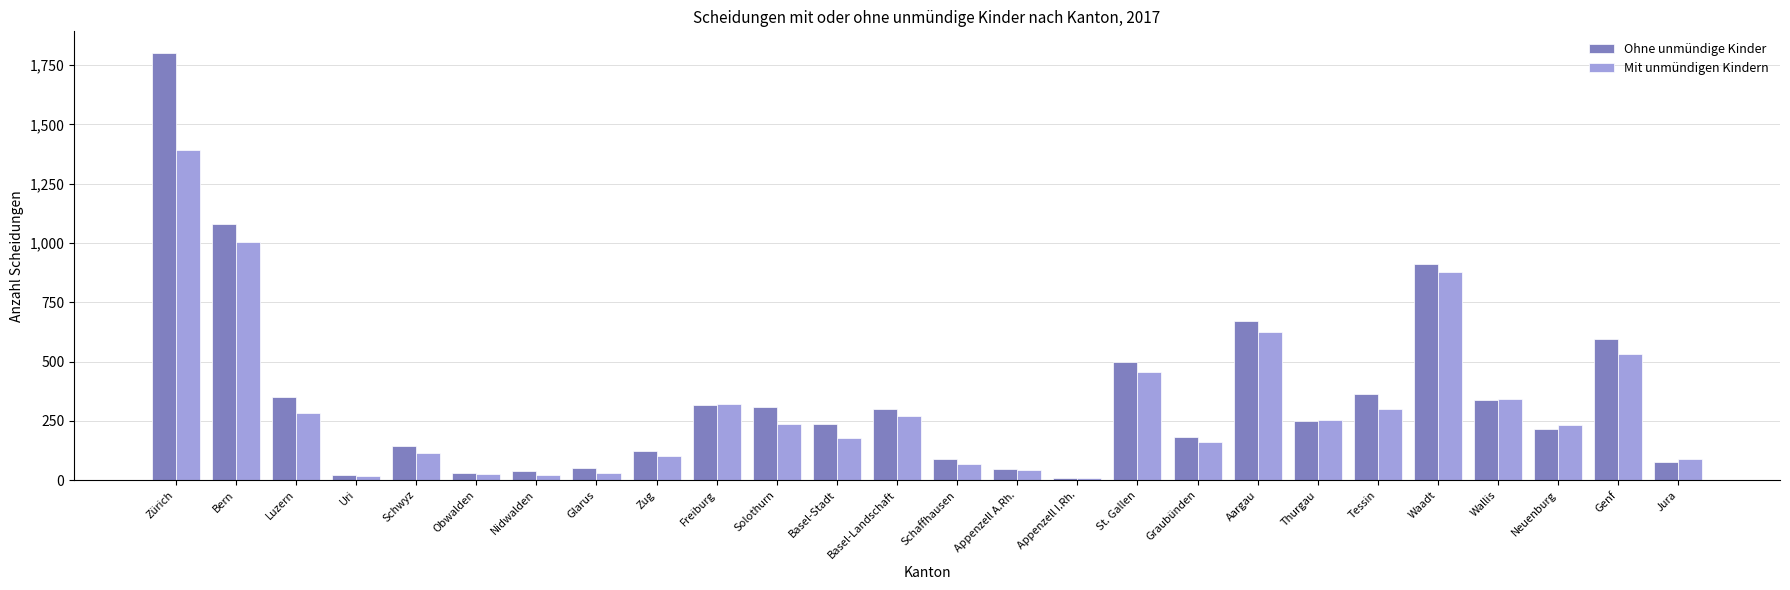

Between Basel-Landschaft and Appenzell A.Rh., which series saw the biggest shift?

Ohne unmündige Kinder